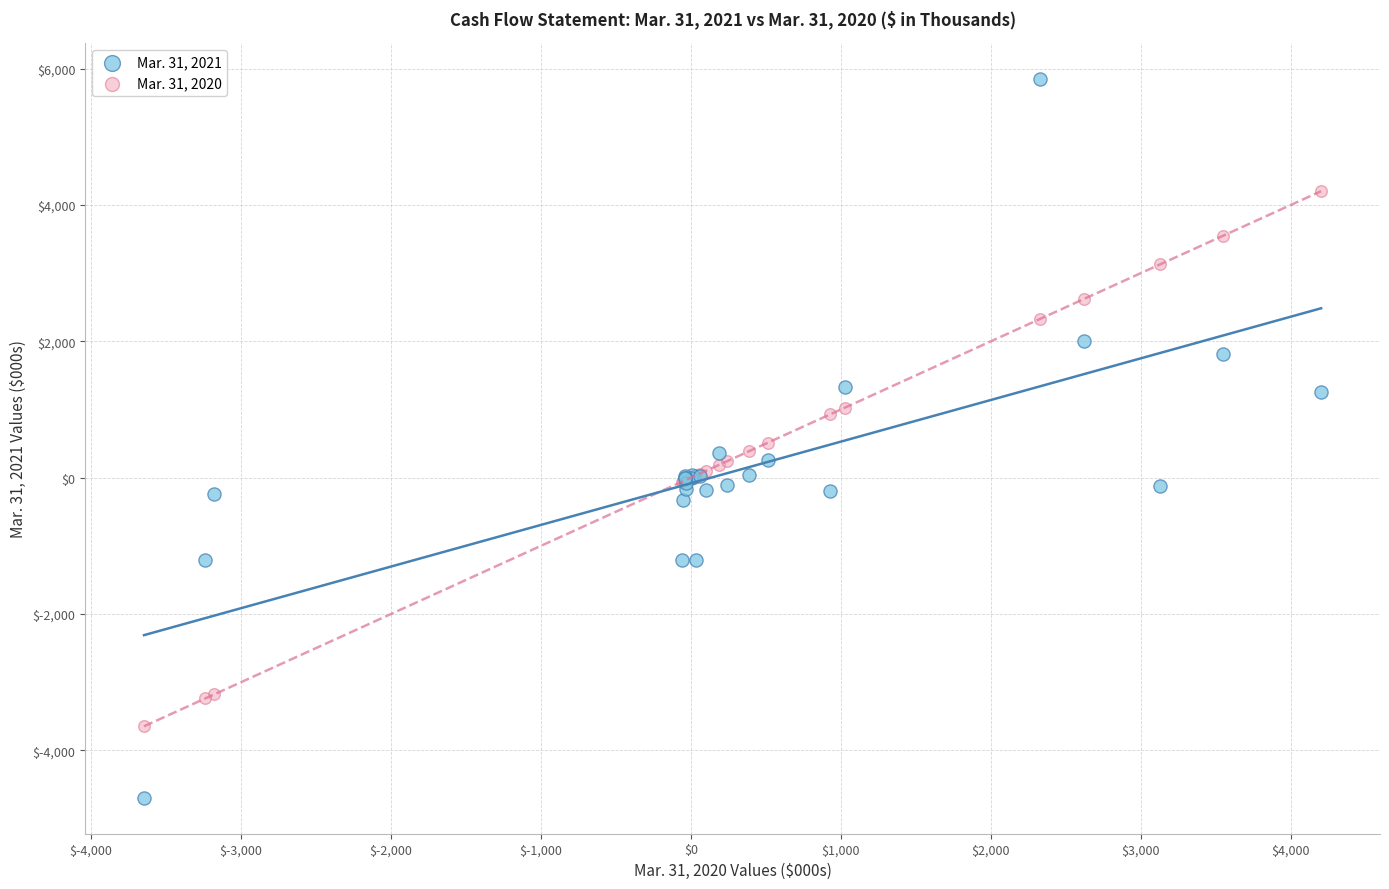

Which series reaches the maximum Y coordinate?

Mar. 31, 2021